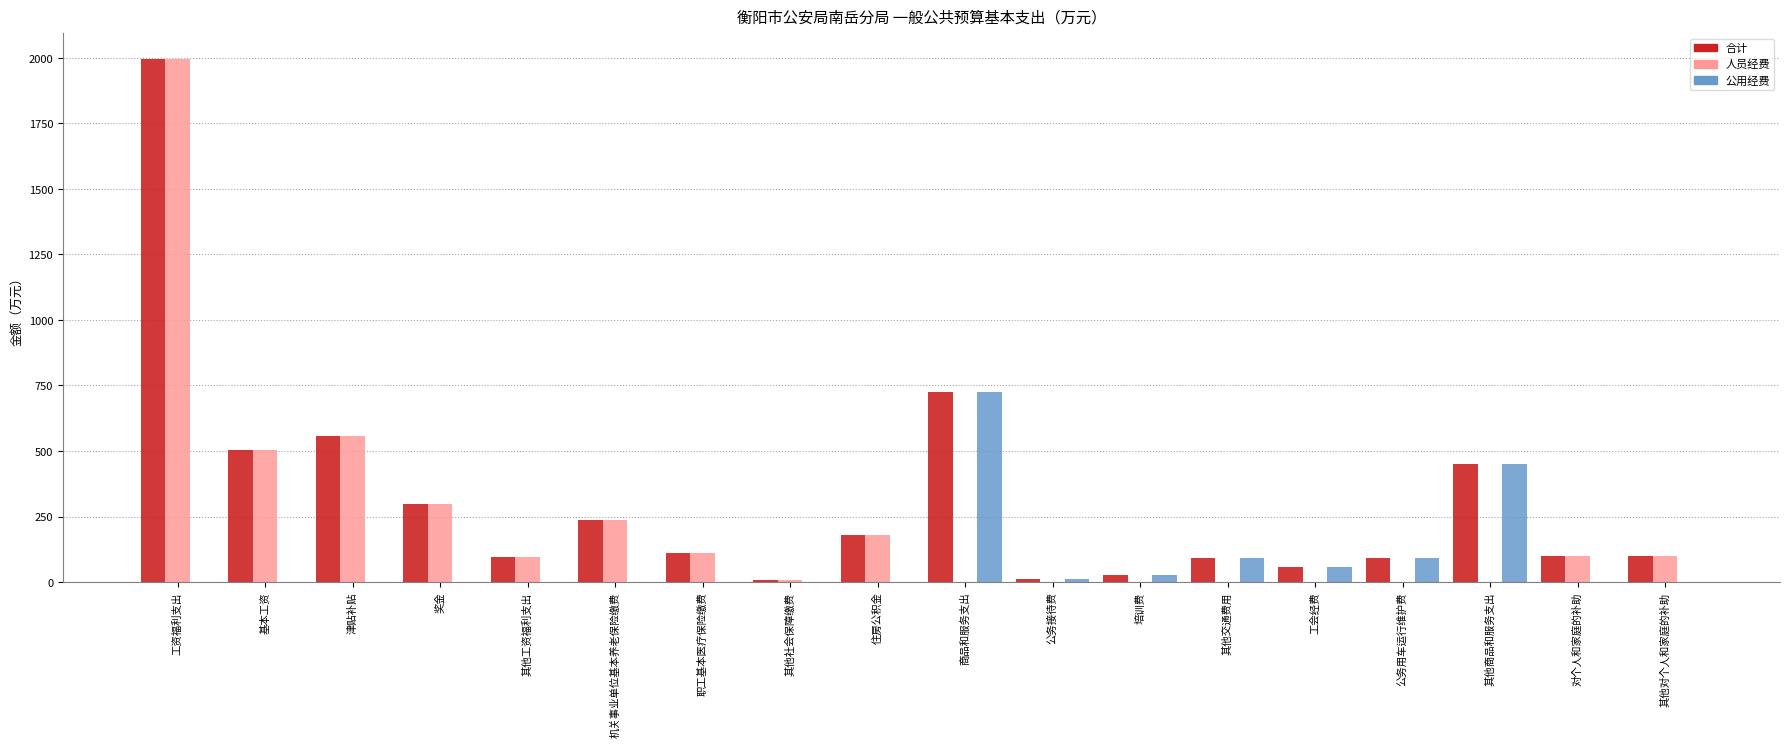

Is it true that 合计 equals 557.4 at 津贴补贴?

True